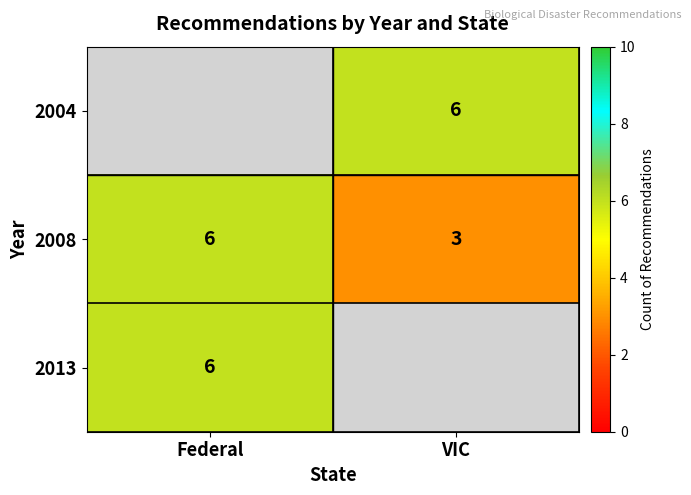

The 2008 series shows 3 at Federal. True or false?

False